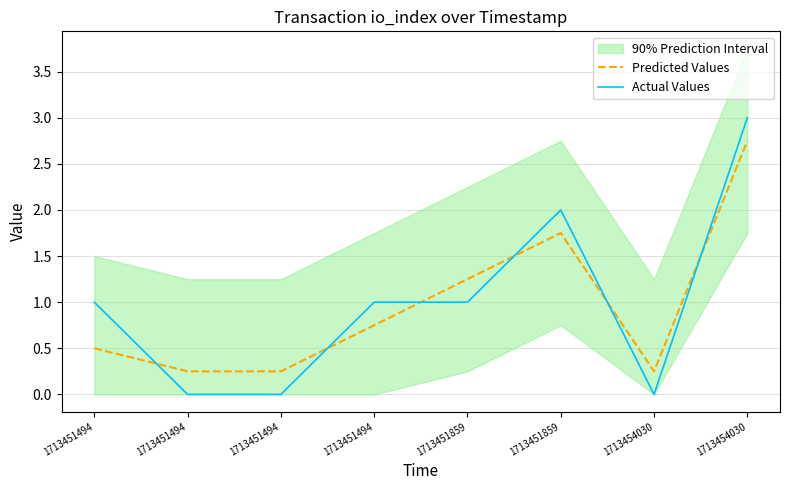

Is this an area chart (filled region under the line)?

No